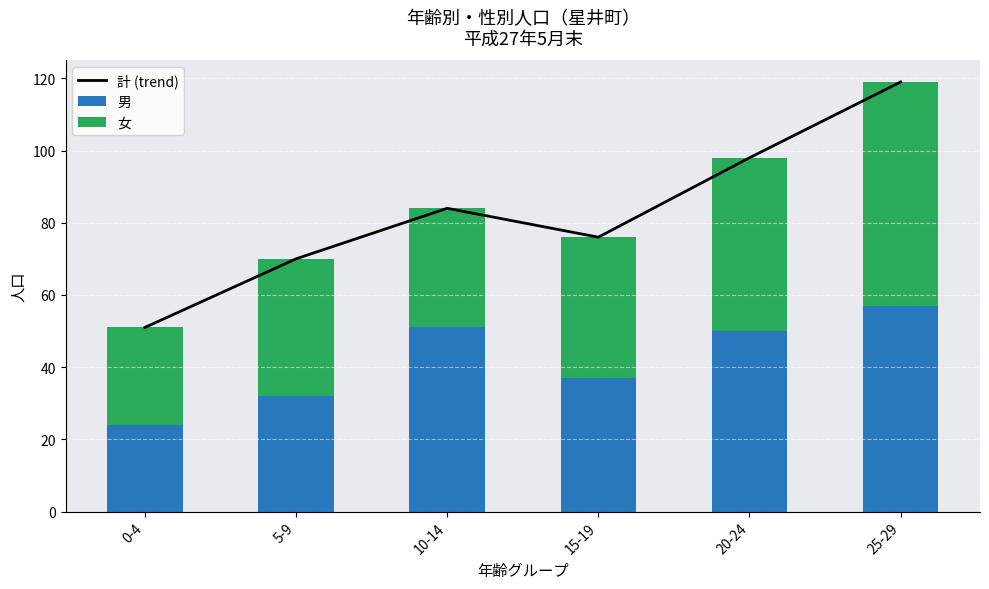

Which series has the widest spread of values?

計 (trend)